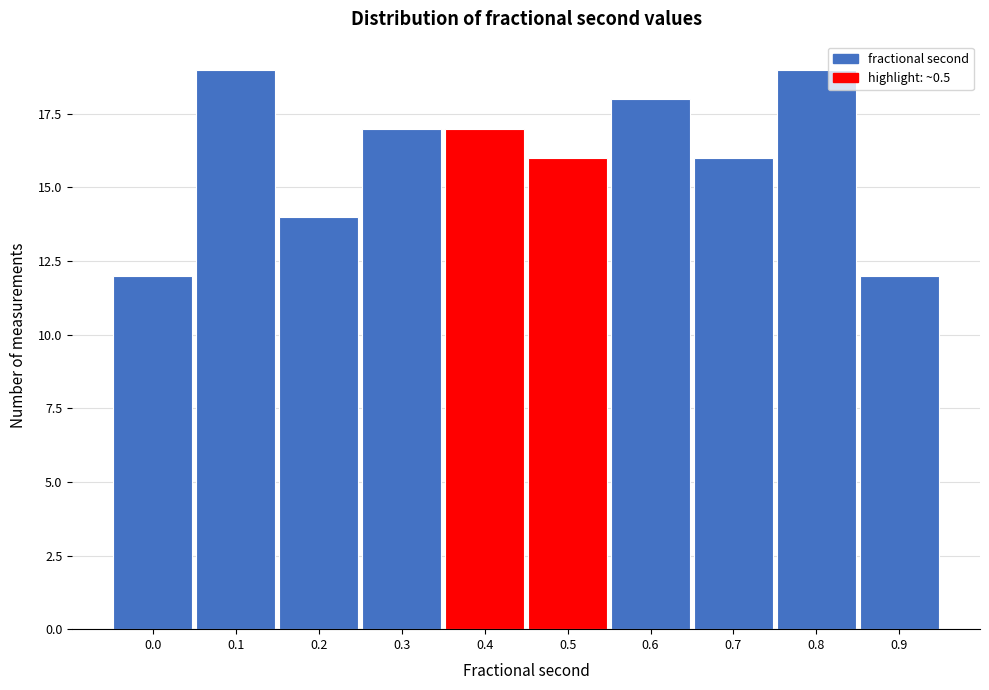

Reading right to left, transcribe all the data shown in this chart.

0.9=12	0.8=19	0.7=16	0.6=18	0.5=16	0.4=17	0.3=17	0.2=14	0.1=19	0.0=12